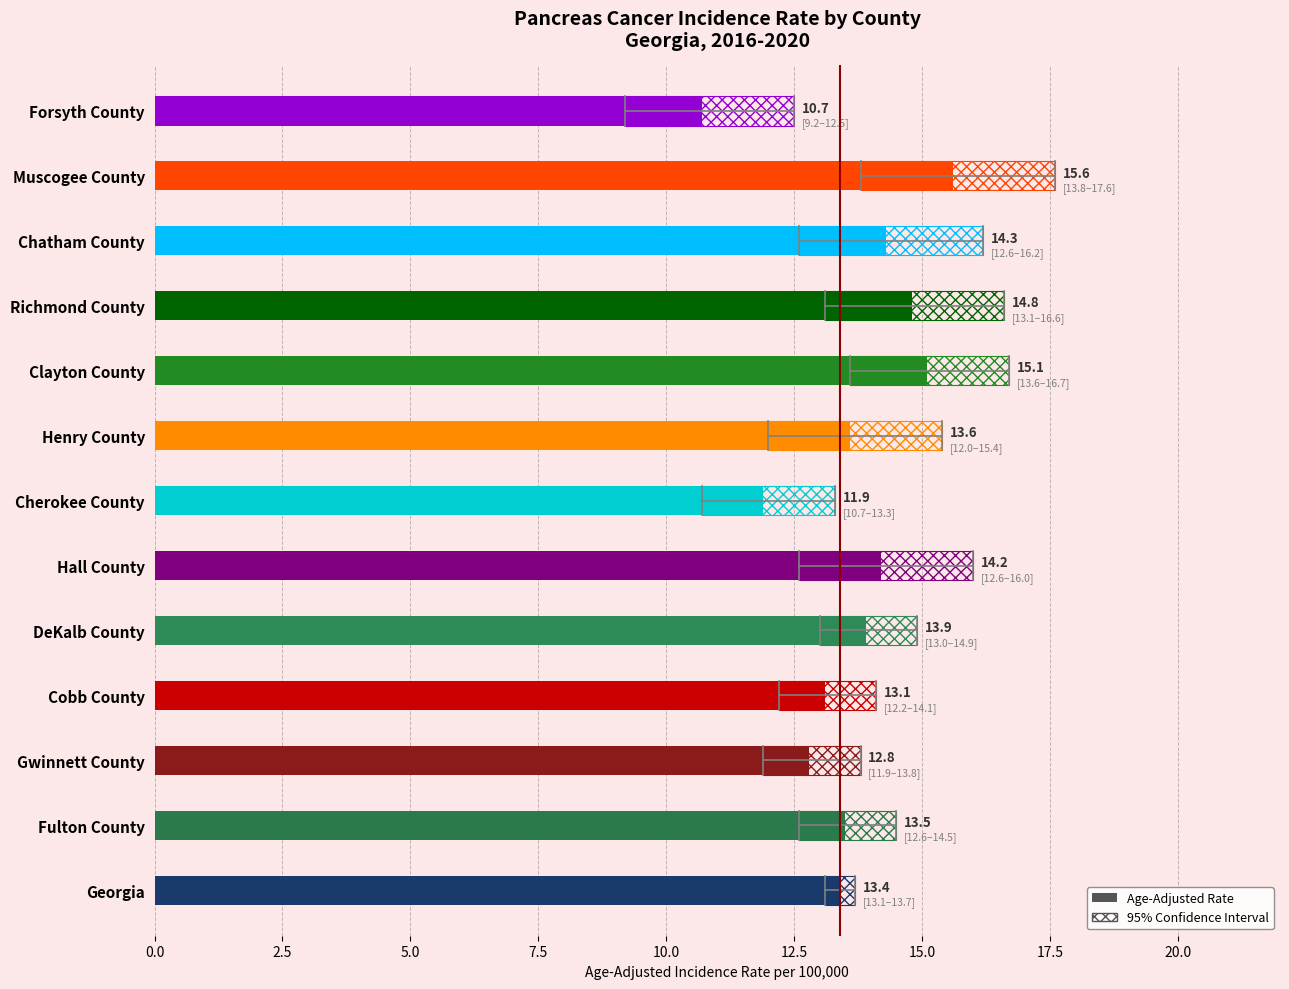

What is the sum of the Lower CI values at Hall County and Chatham County?

25.2